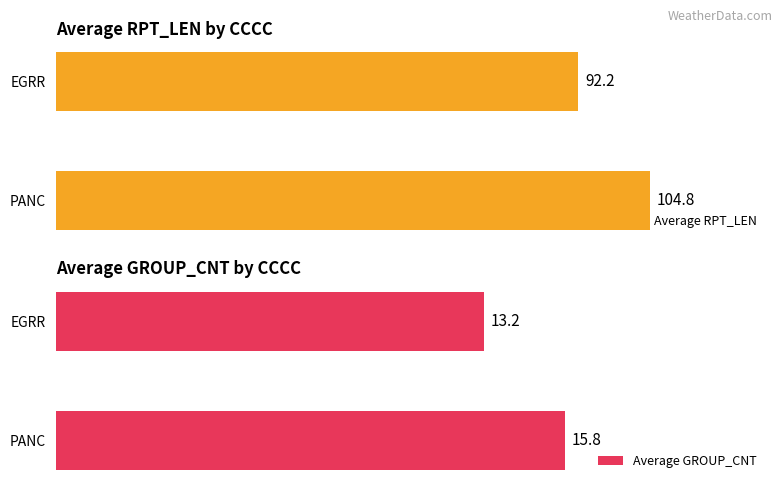

How many categories are shown in the chart?

2